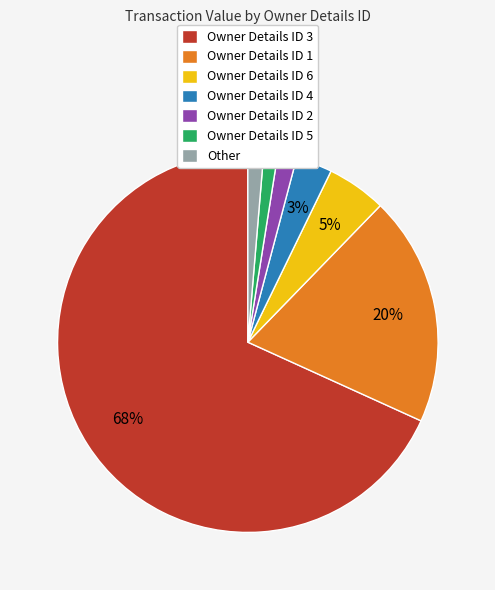

To the nearest percent, what is the average slice percentage?

14%